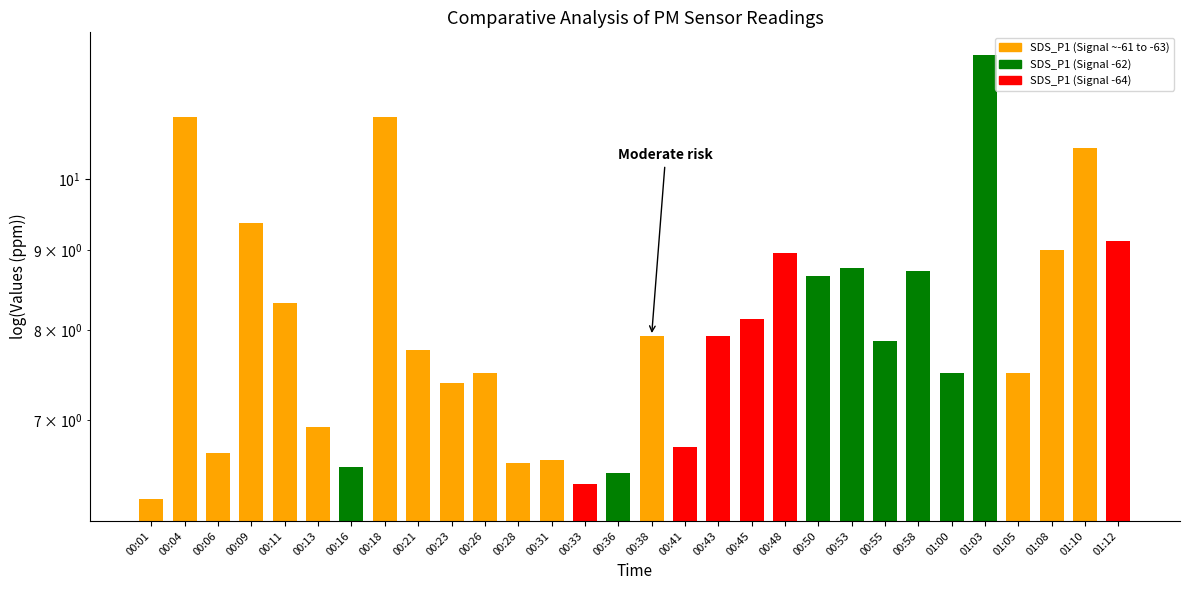

What is the label of the 26th bar from the right?

00:11